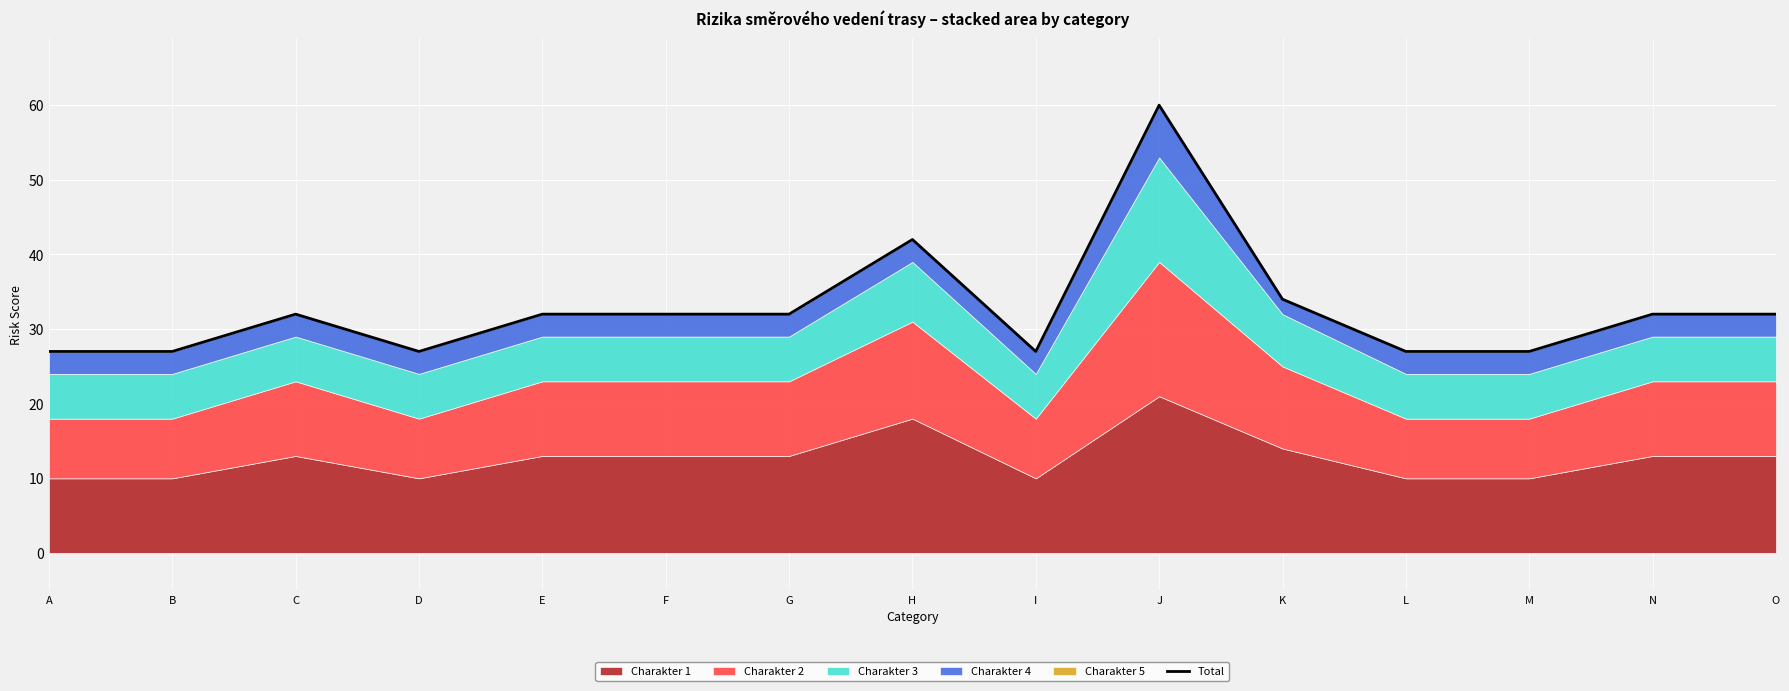

Reading left to right, transcribe all the data shown in this chart.

27	27	32	27	32	32	32	42	27	60	34	27	27	32	32